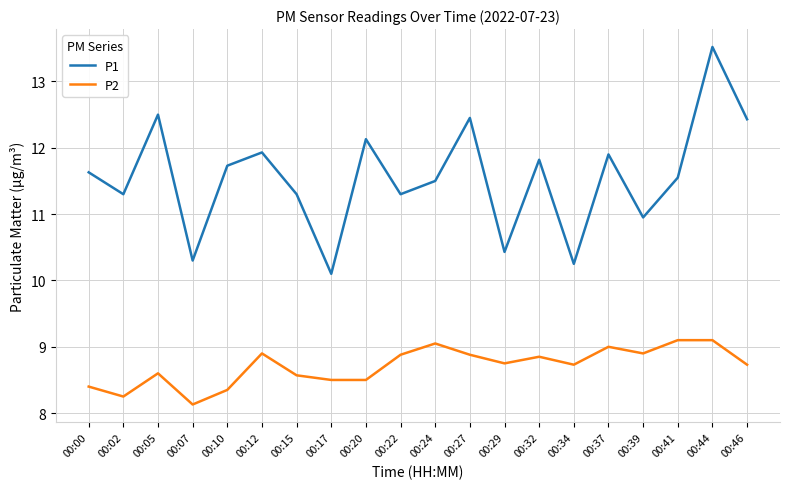

Is it true that P2 equals 8.1 at 00:07?

True